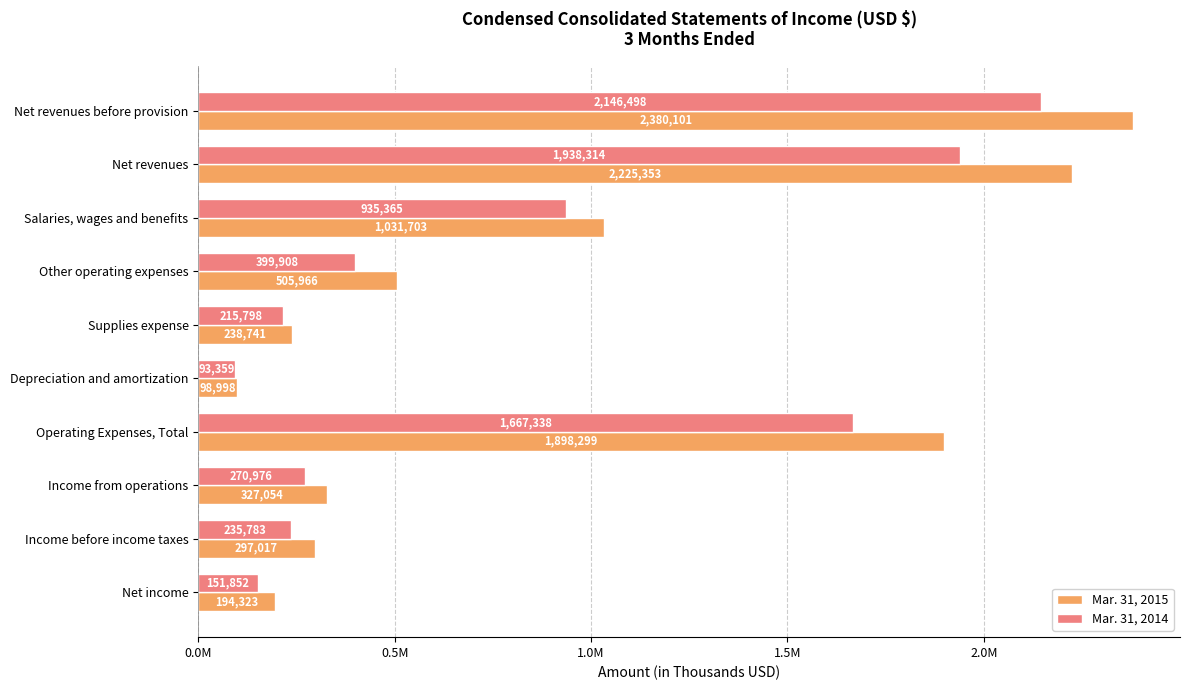

What is the smallest value displayed?

93359